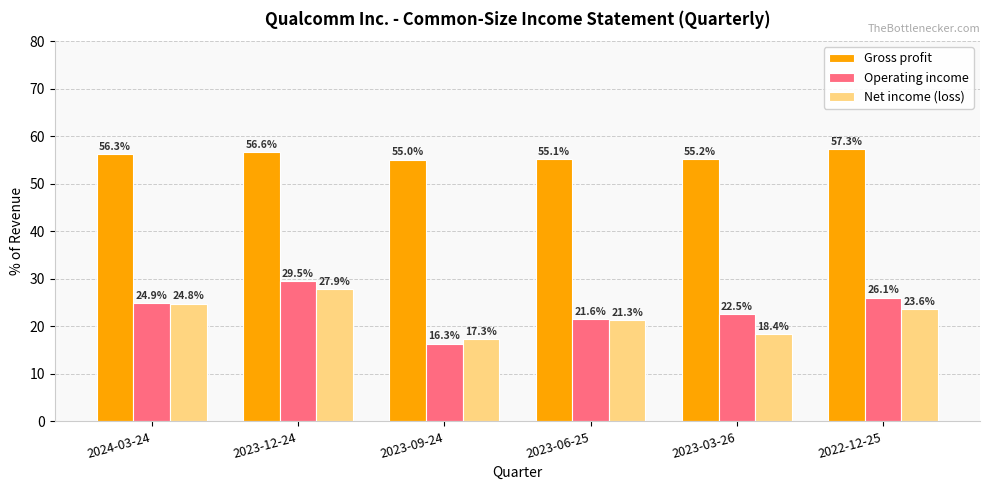

What is the value of the Net income (loss) bar at the 5th from the left?

18.4